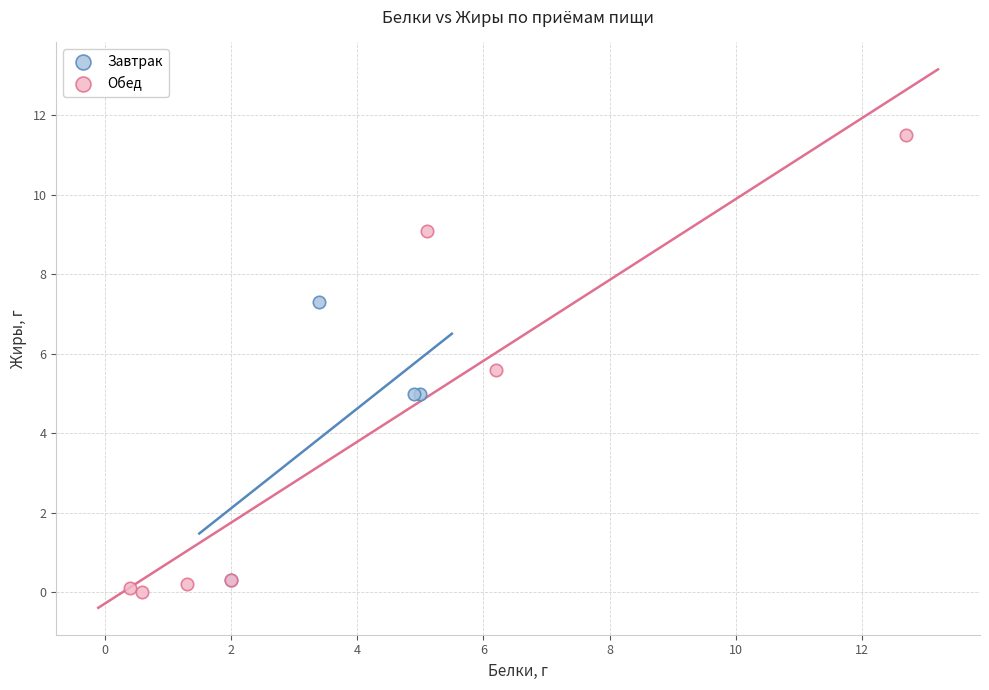

Which series has the largest Y range (max minus min)?

Обед